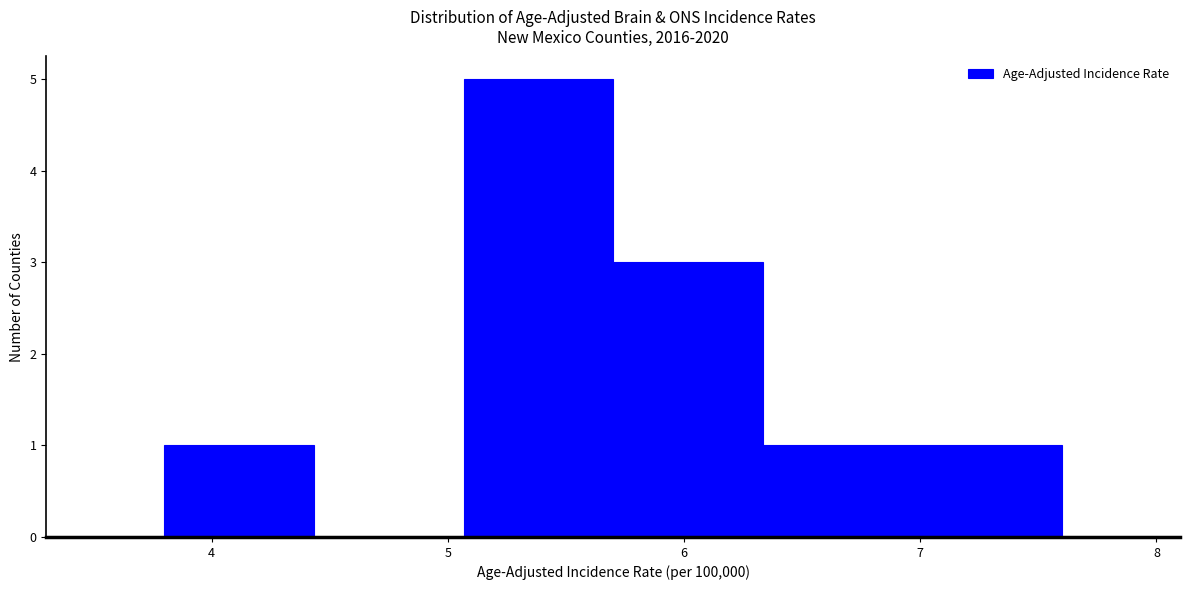

Reading left to right, list every bar in this chart as the range it spans on the x-axis followed by its height. Neither the bar edges nor the heights are printed on the chart, so give them approximately, as read against the axes.

3.8 to 4.4: 1
4.4 to 5.1: 0
5.1 to 5.7: 5
5.7 to 6.3: 3
6.3 to 7.0: 1
7.0 to 7.6: 1